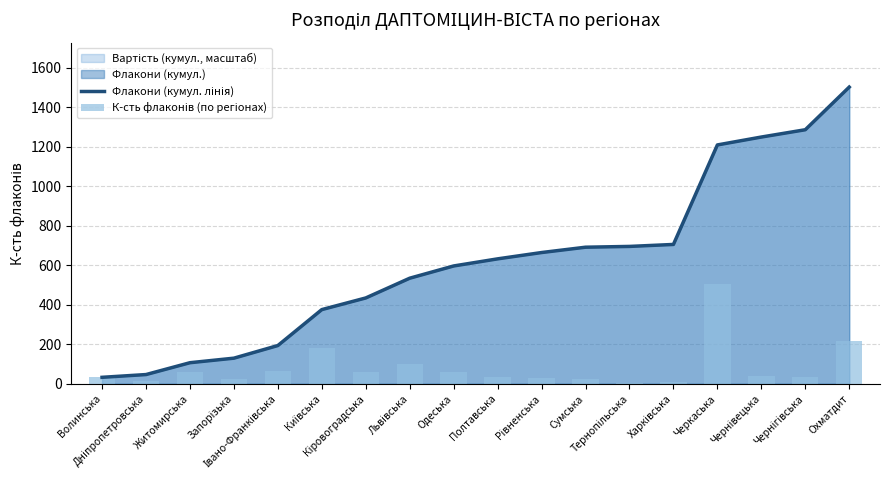

How many data points in Флакони (кумул. лінія) are above 633?

8